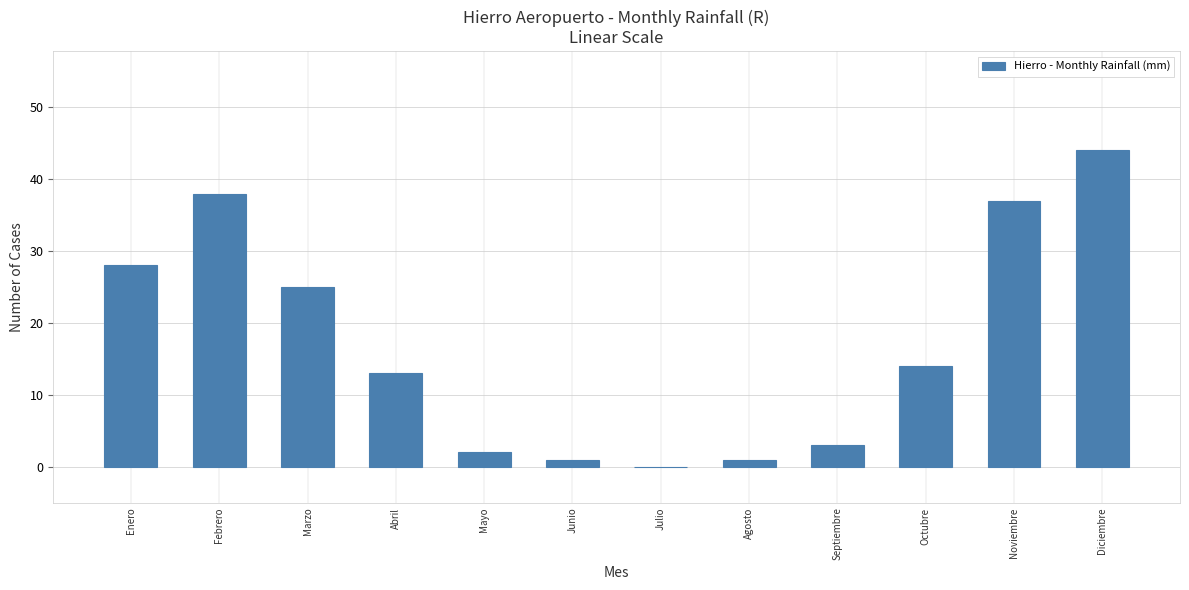

True or false: the data shows 22 at Diciembre.

False